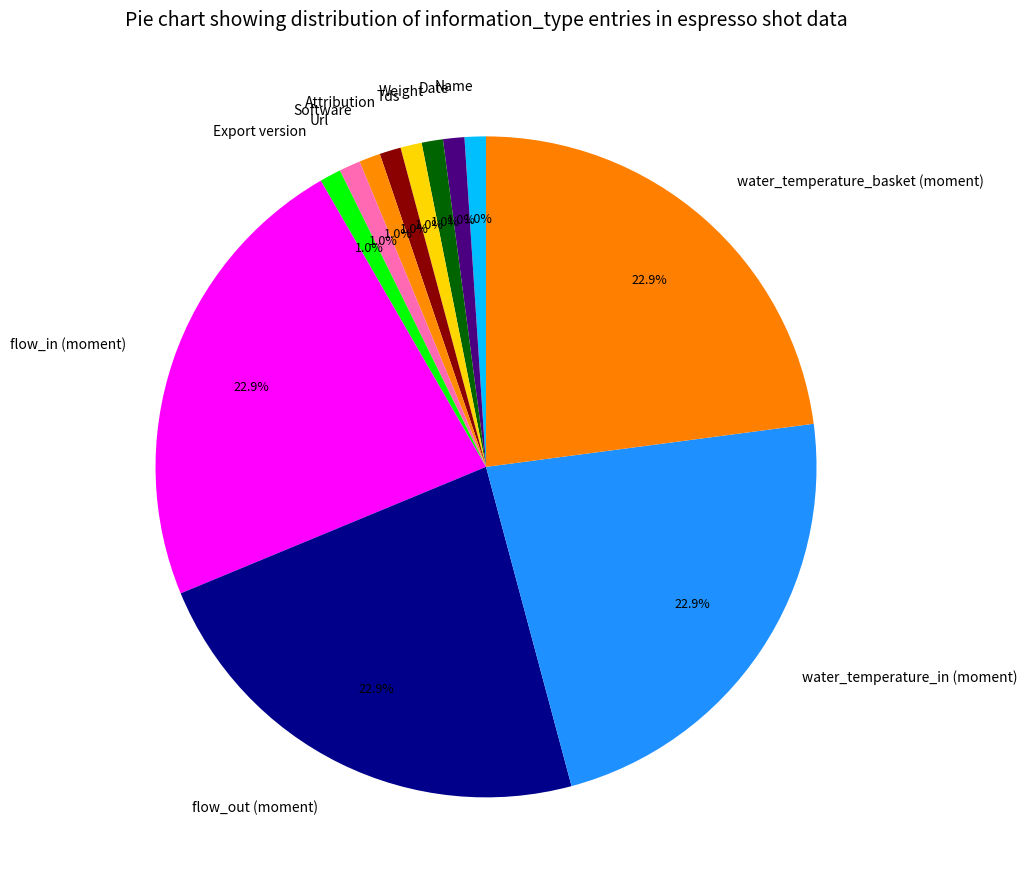

To the nearest percent, what is the average slice percentage?

8%